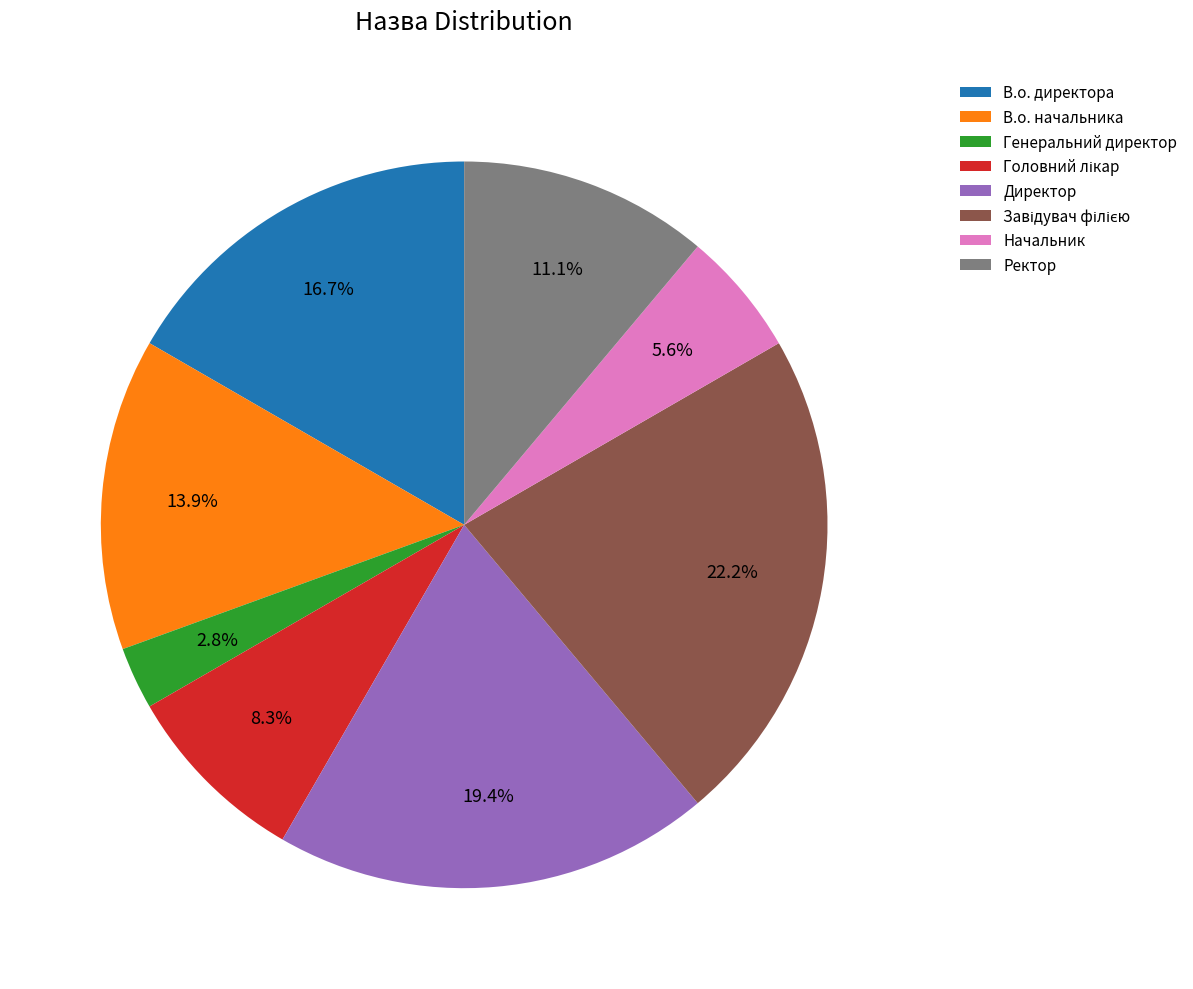

Do Начальник and Директор together represent more than half of the pie?

No